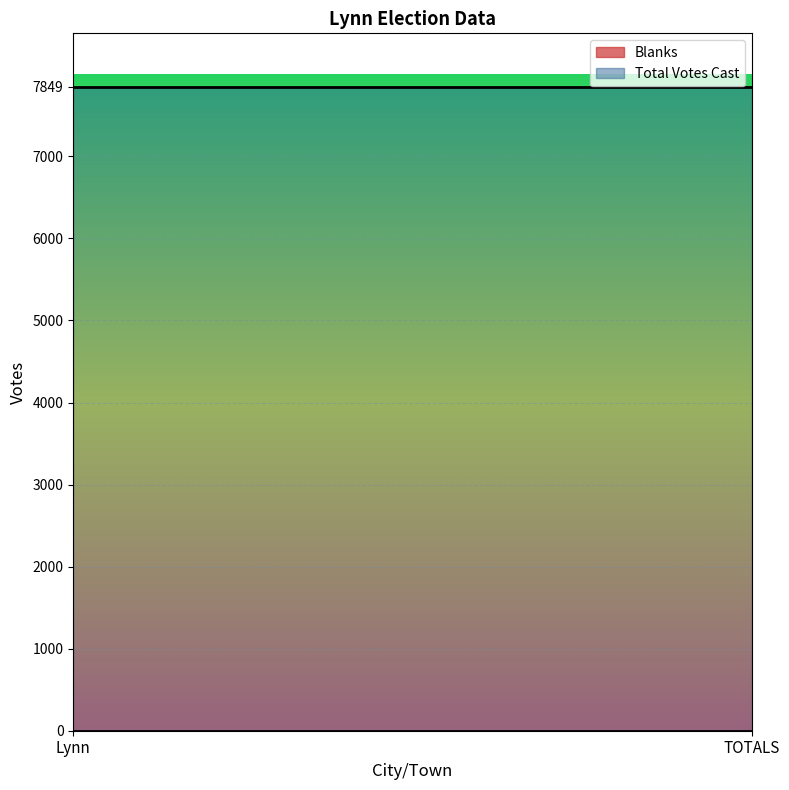

Is it true that Total Votes Cast equals 12534 at Lynn?

False